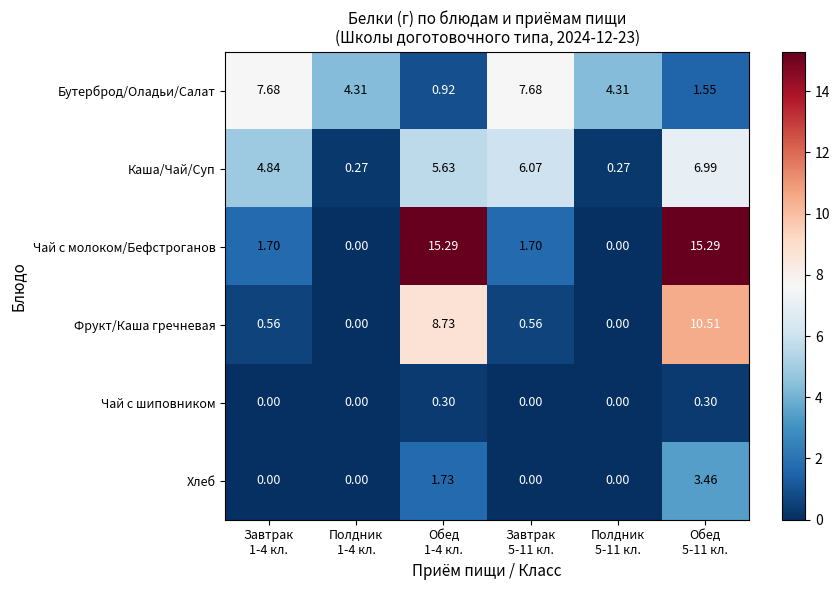

Which series has the widest spread of values?

Чай с молоком/Бефстроганов